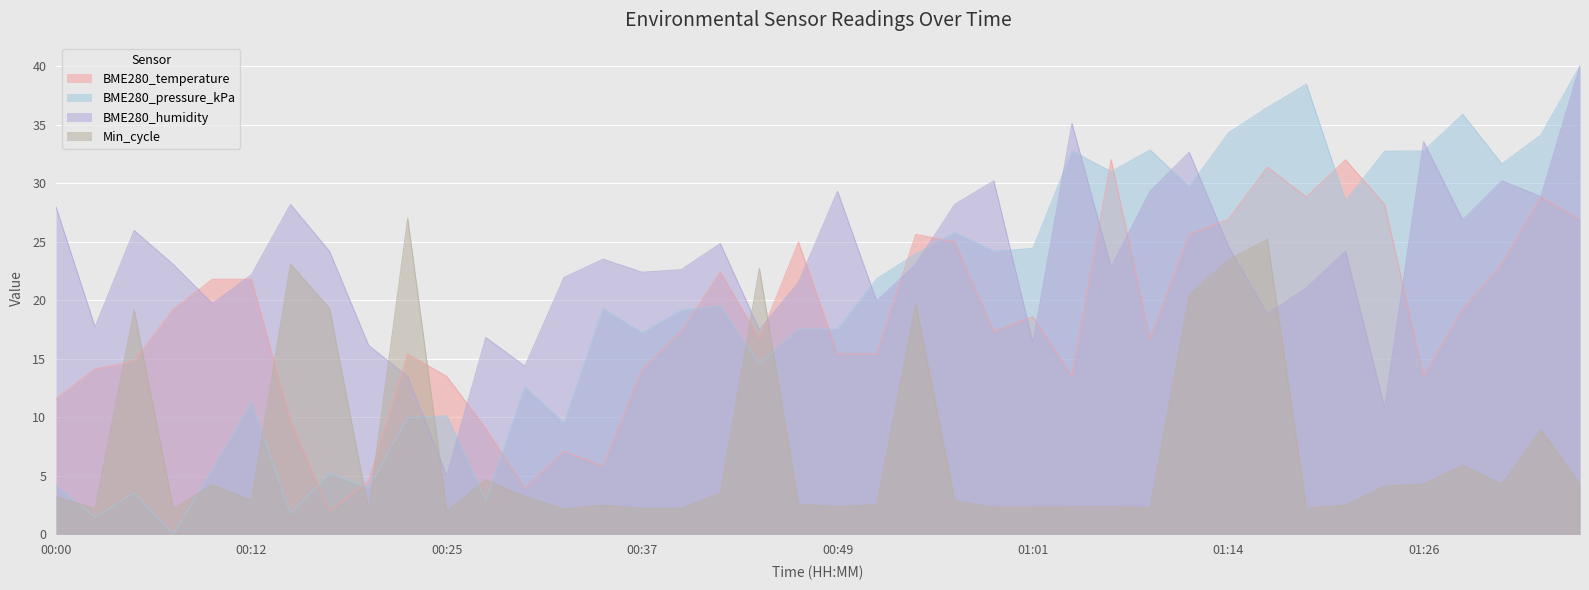

How many values in the BME280_temperature series exceed 17?

21